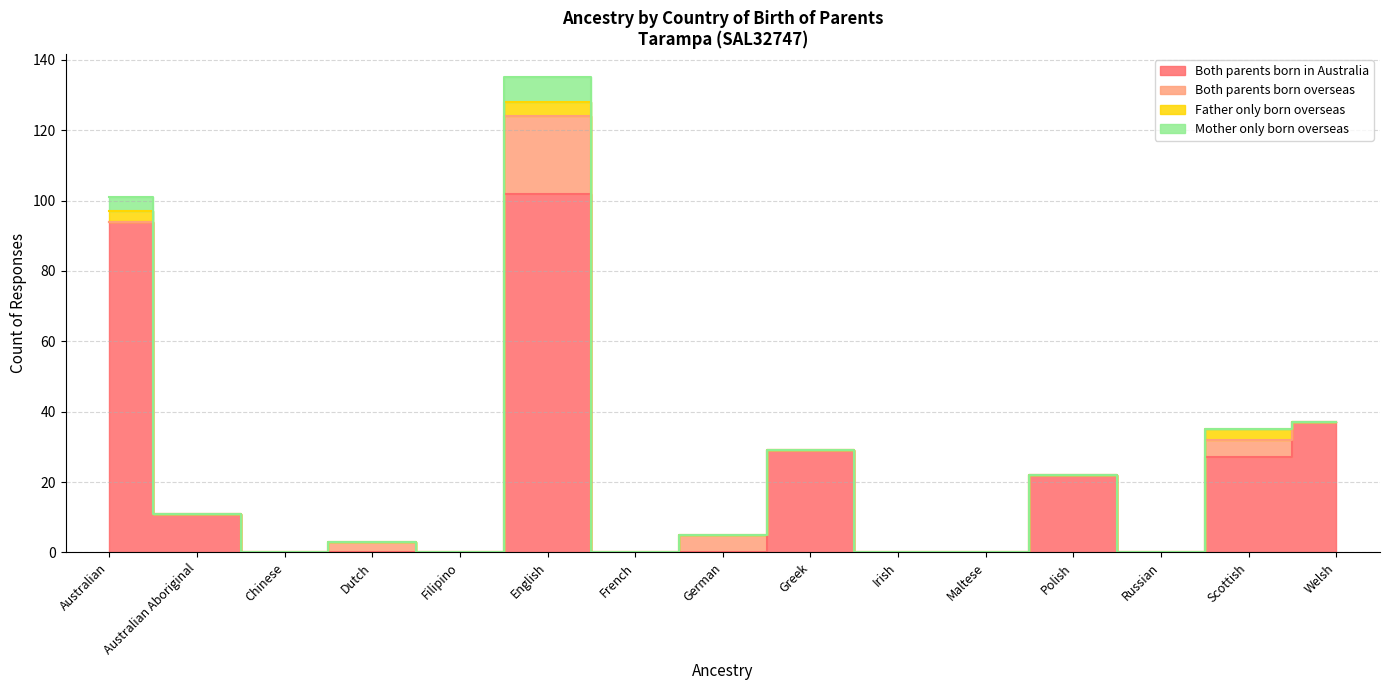

Which category has the lowest value across all series?

Chinese